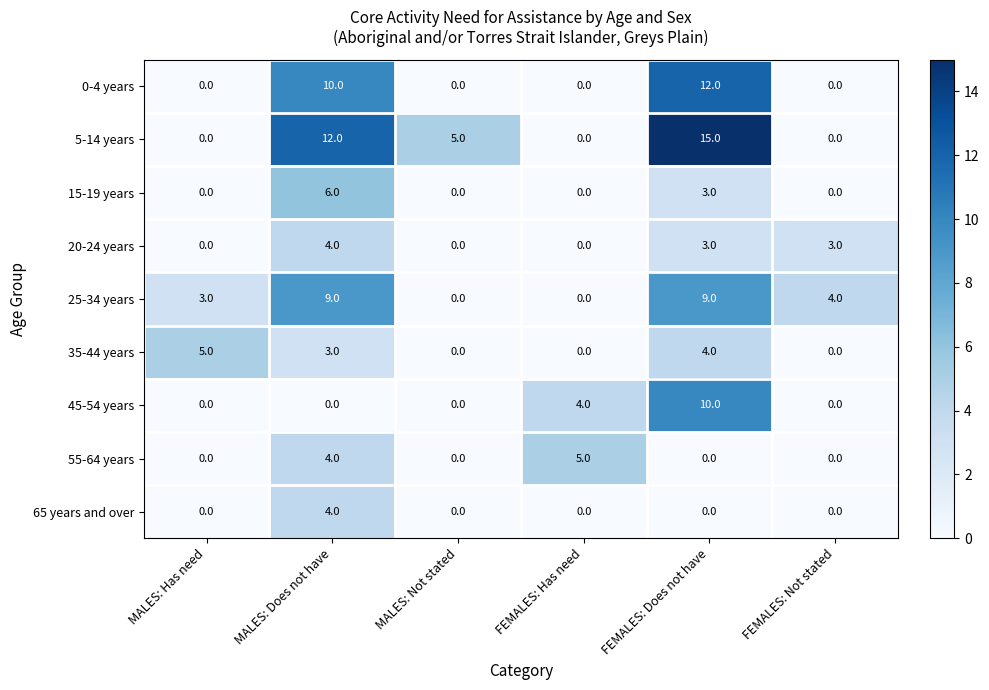

Is the value of 15-19 years at FEMALES: Does not have greater than the value of 20-24 years at MALES: Has need?

Yes